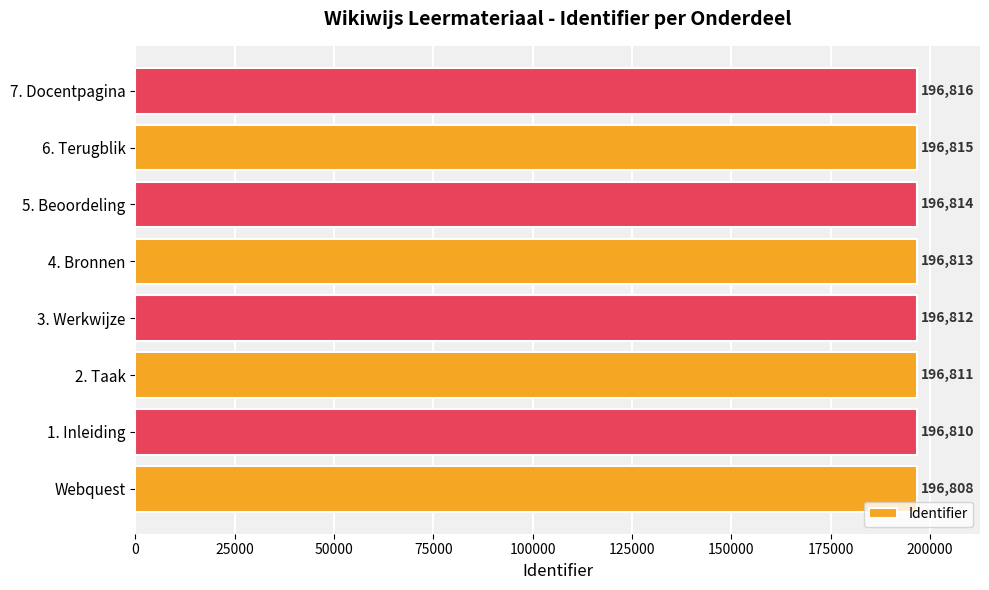

What is the minimum value shown in the chart?

196808